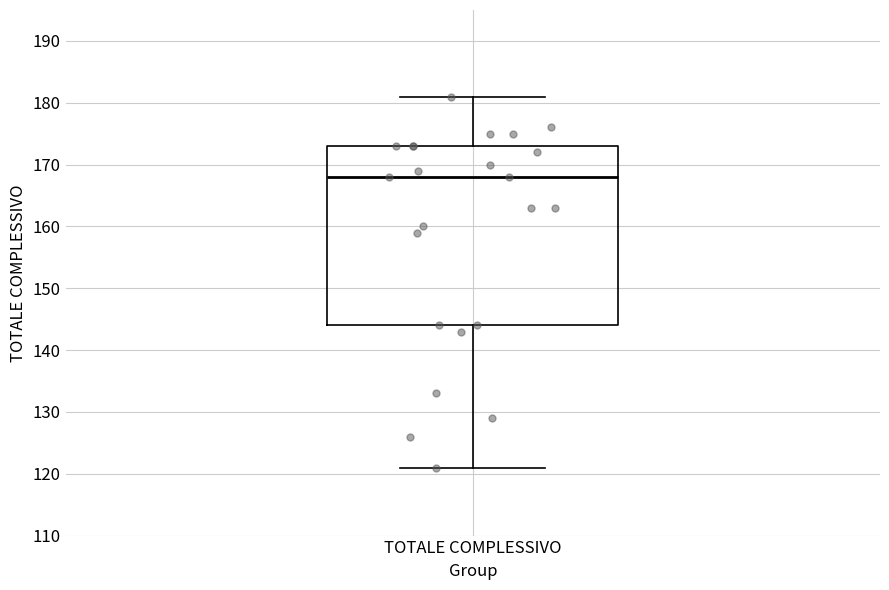

Transcribe this box plot: give where the median line is, the range the box spans, and where the two whiskers end, as read against the y-axis. The values are not printed on the chart, so give them approximately, as read against the axis.

median 168, box 144 to 173, whiskers 121 to 181